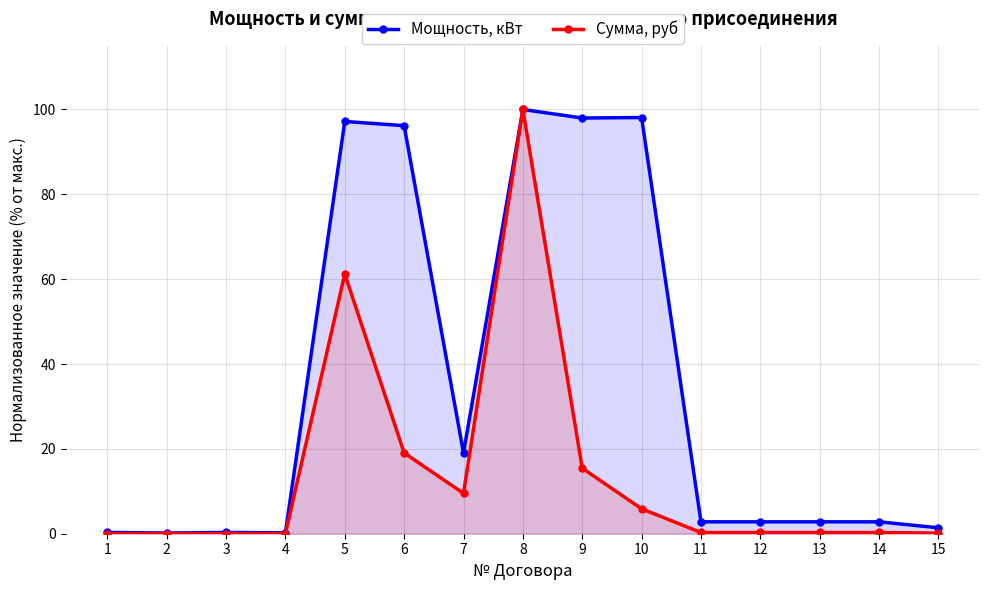

Which series has the largest total across all categories?

Мощность, кВт